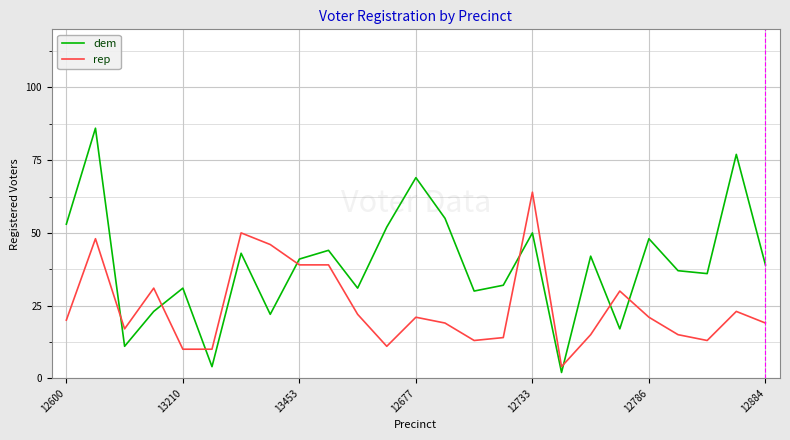

Reading left to right, extract all data points from this chart.

dem: 53	86	11	23	31	4	43	22	41	44	31	52	69	55	30	32	50	2	42	17	48	37	36	77	39
rep: 20	48	17	31	10	10	50	46	39	39	22	11	21	19	13	14	64	4	15	30	21	15	13	23	19